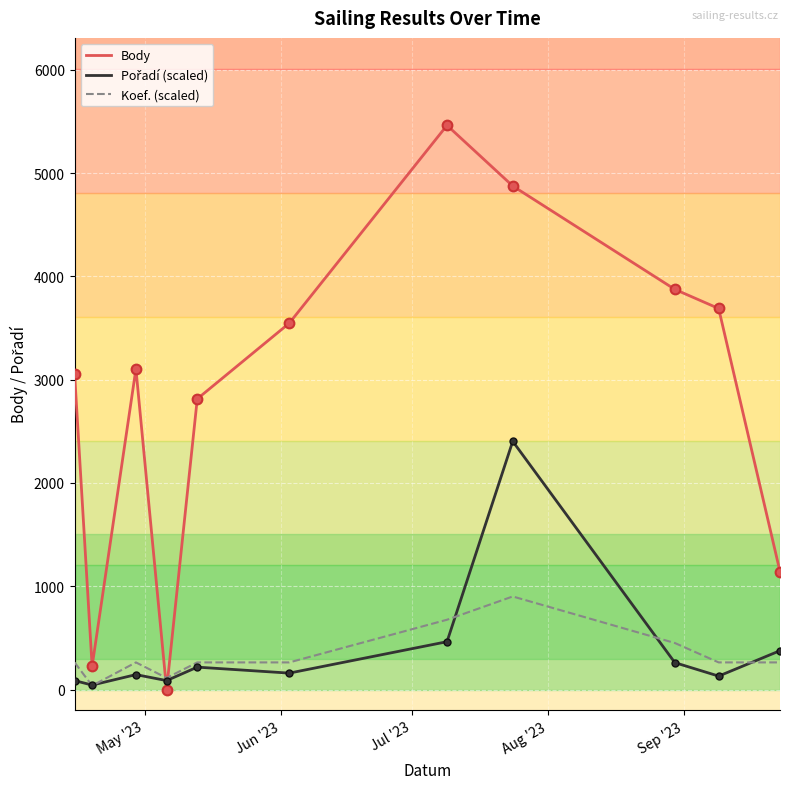

Which series has the largest total across all categories?

Body